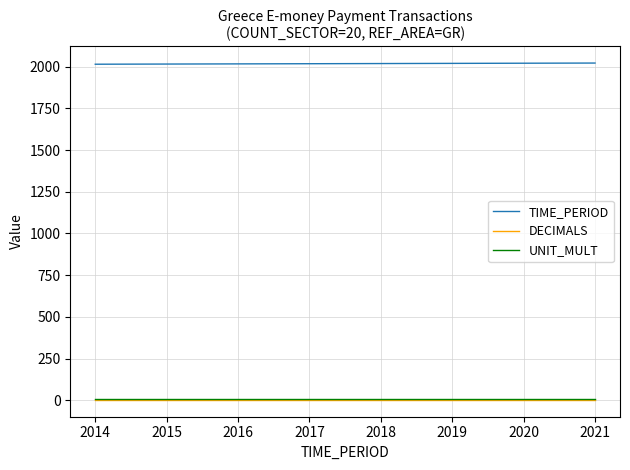

How many categories are shown in the chart?

8